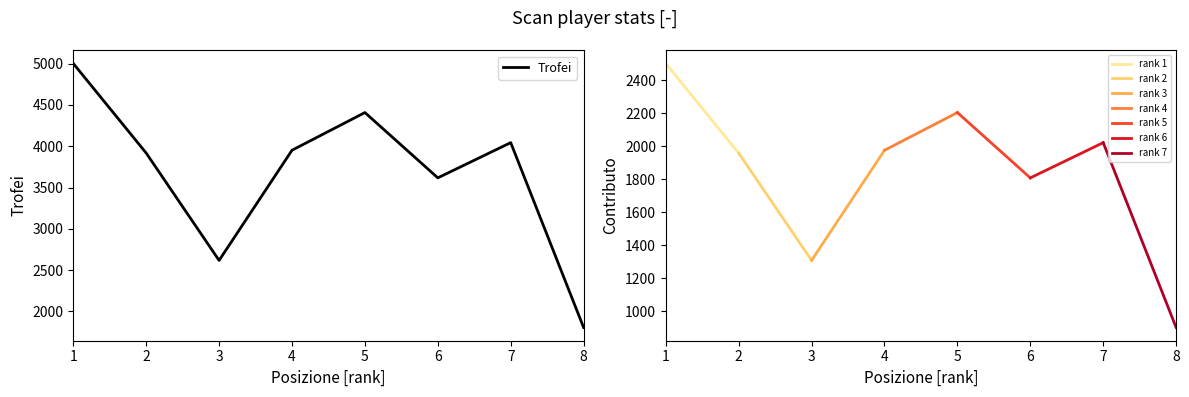

How many interior local peaks (higher than both neighbors) does the data have?

2